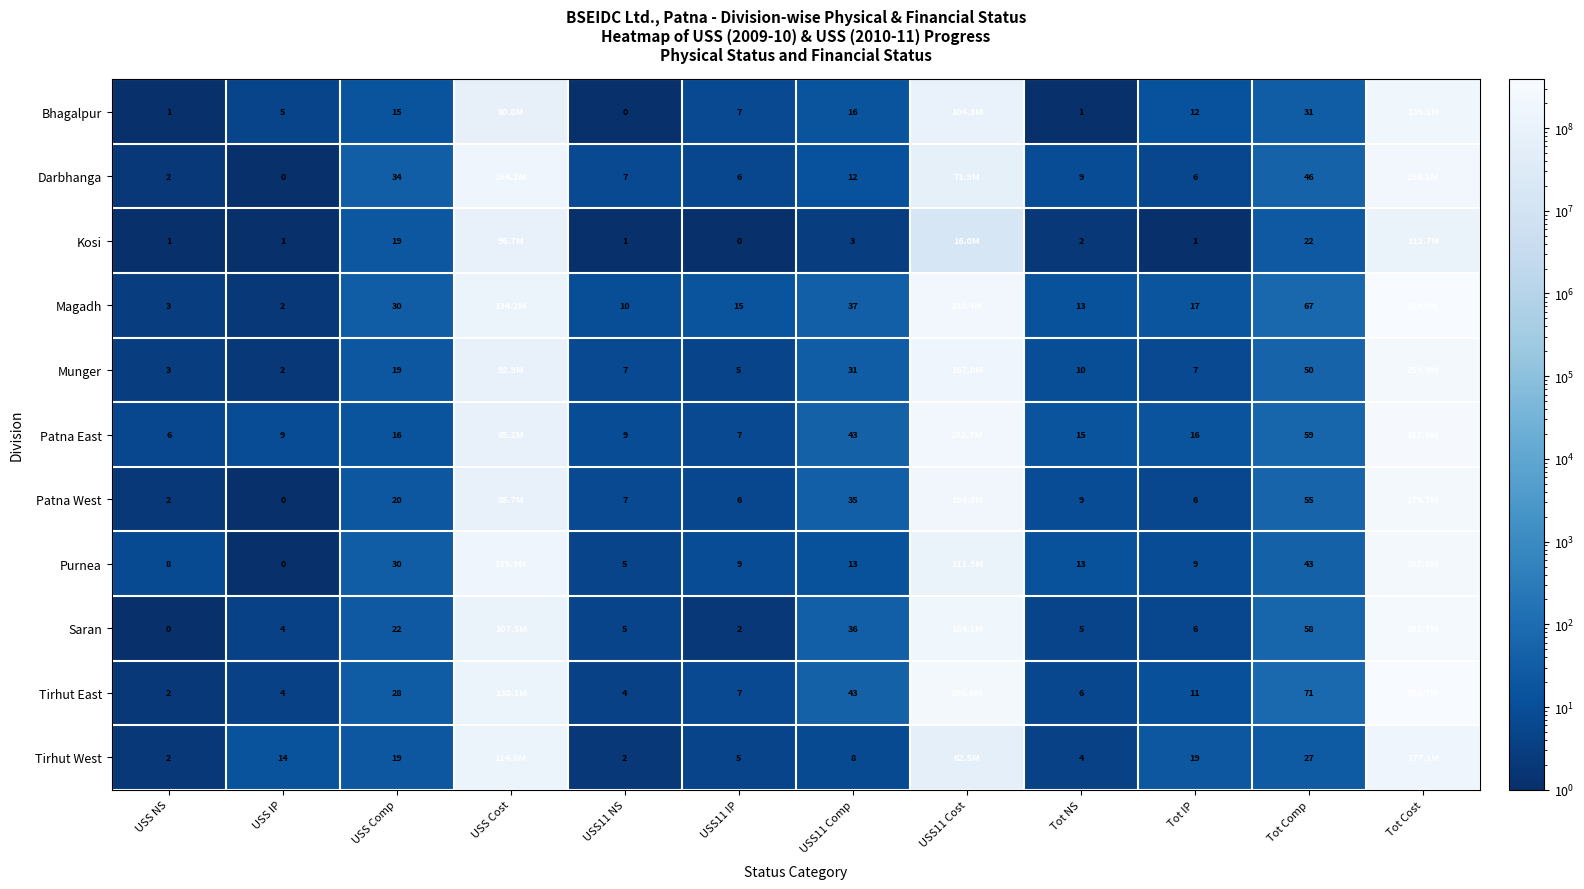

What is the difference between the highest and lowest values at Tot IP?

18